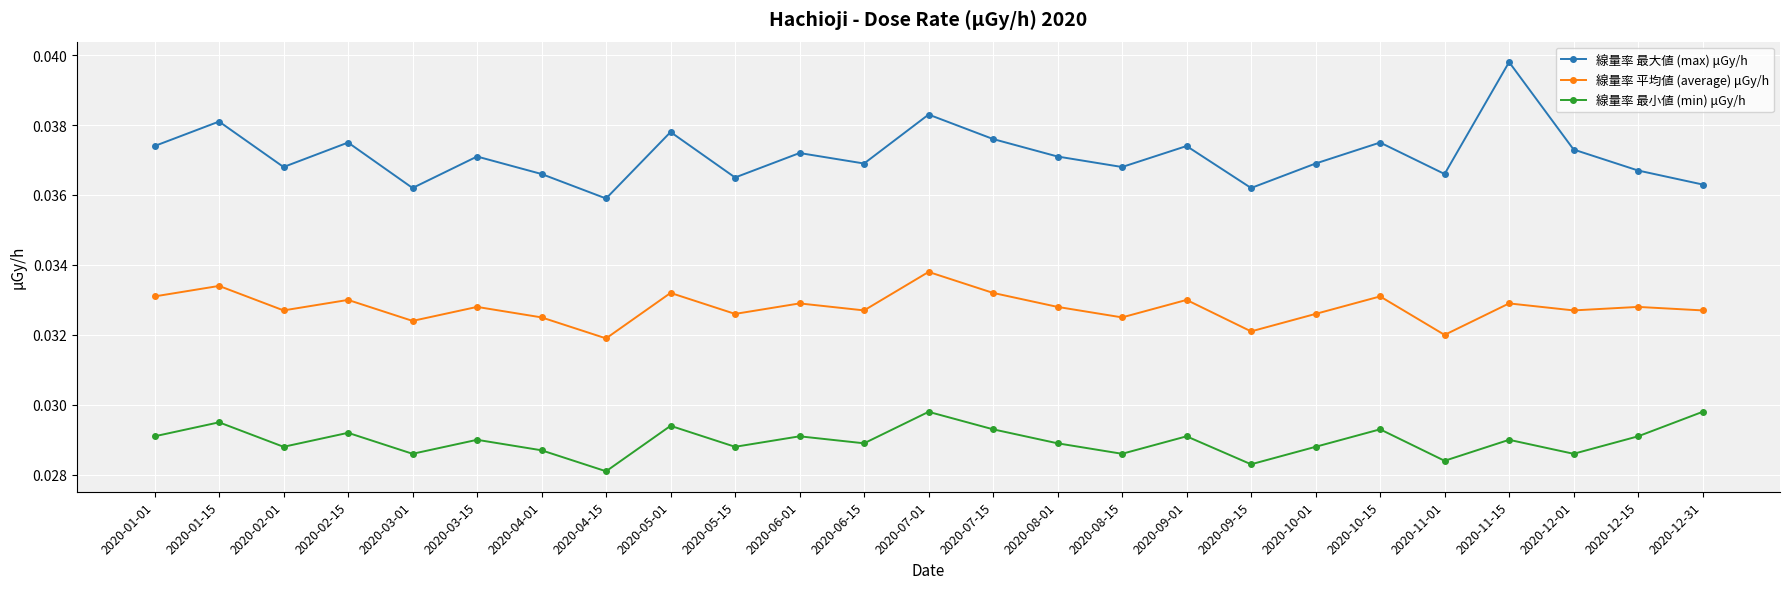

Rank the series at 2020-03-15 from highest to lowest value.

線量率 最大値 (max) μGy/h, 線量率 平均値 (average) μGy/h, 線量率 最小値 (min) μGy/h